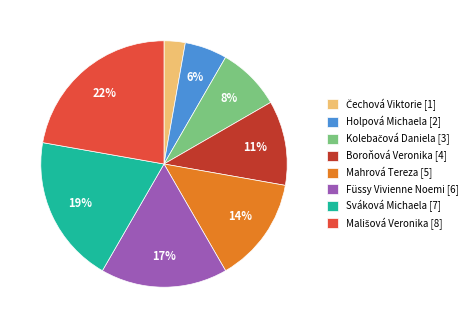

Do Sváková Michaela [7] and Füssy Vivienne Noemi [6] together represent more than half of the pie?

No